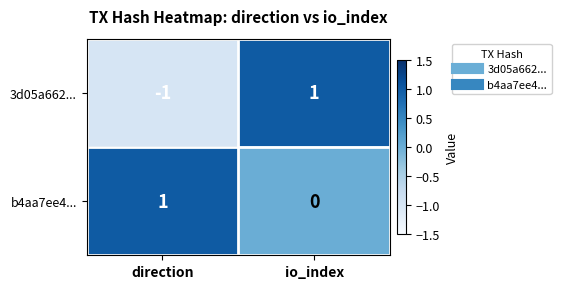

How many data points does each series have?

2